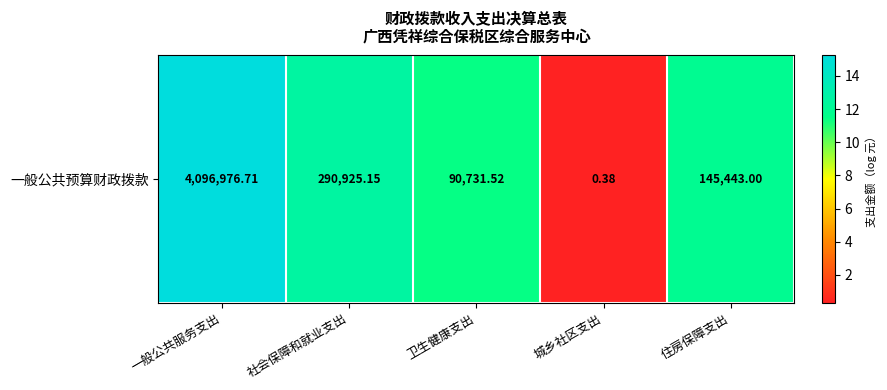

Which label corresponds to the largest value in the chart?

一般公共服务支出